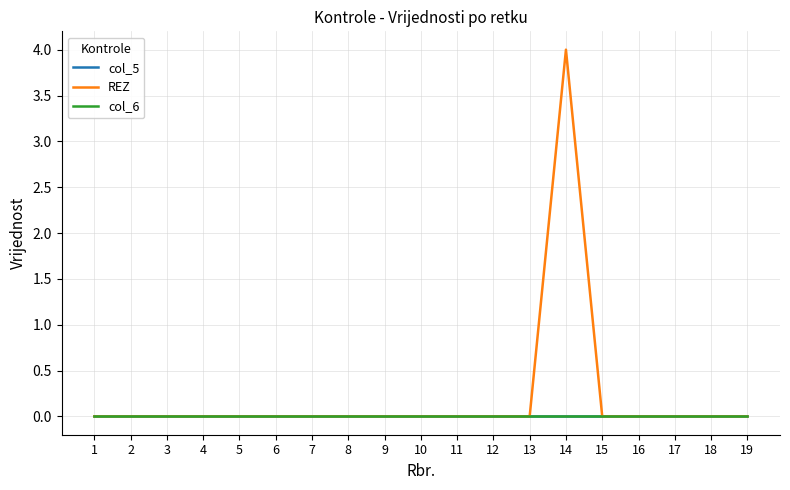

Does the chart display data point markers on the line(s)?

No